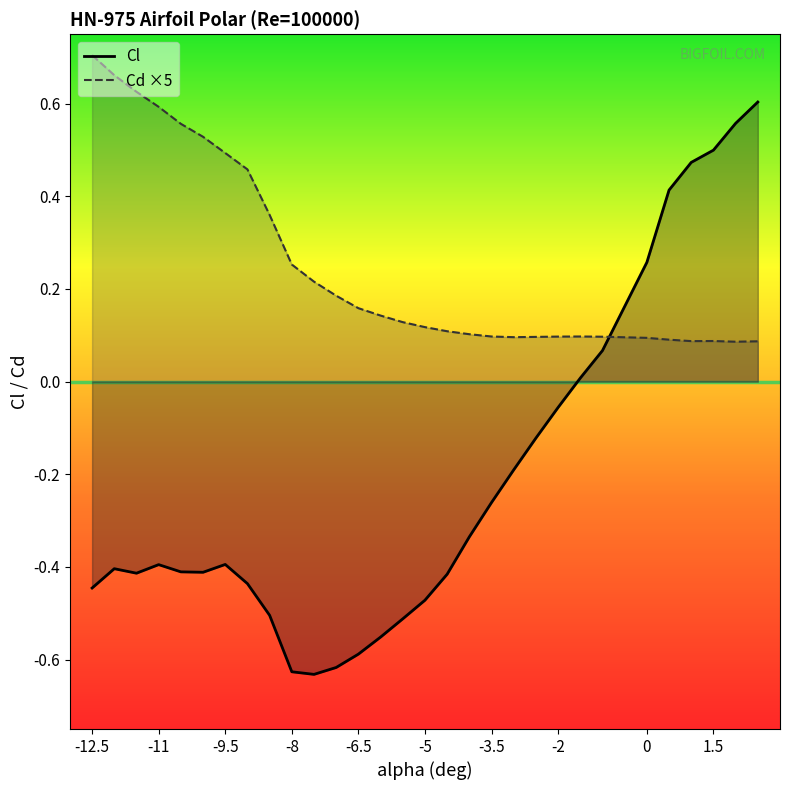

What is the total value across all series at -4.0?

-0.2